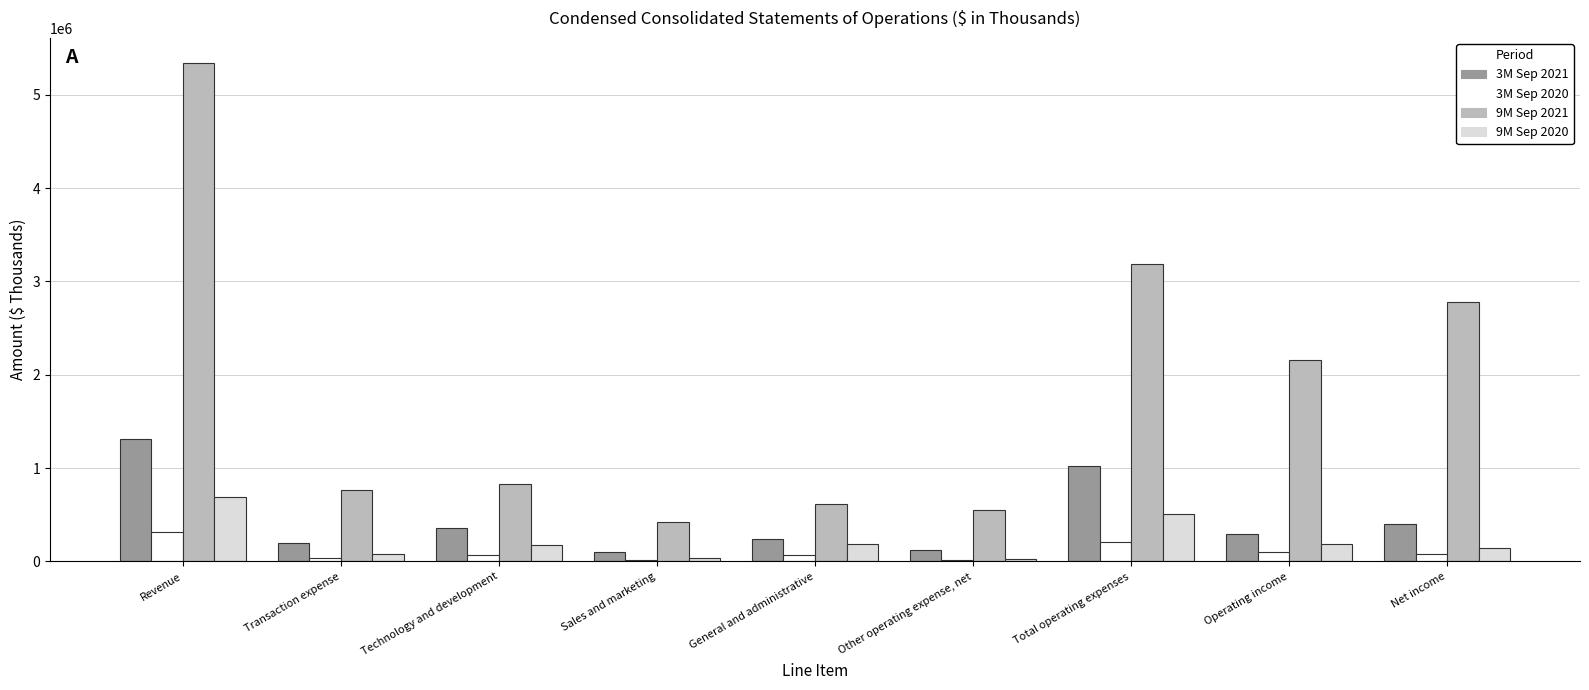

The 9M Sep 2021 series shows 1339796 at Technology and development. True or false?

False